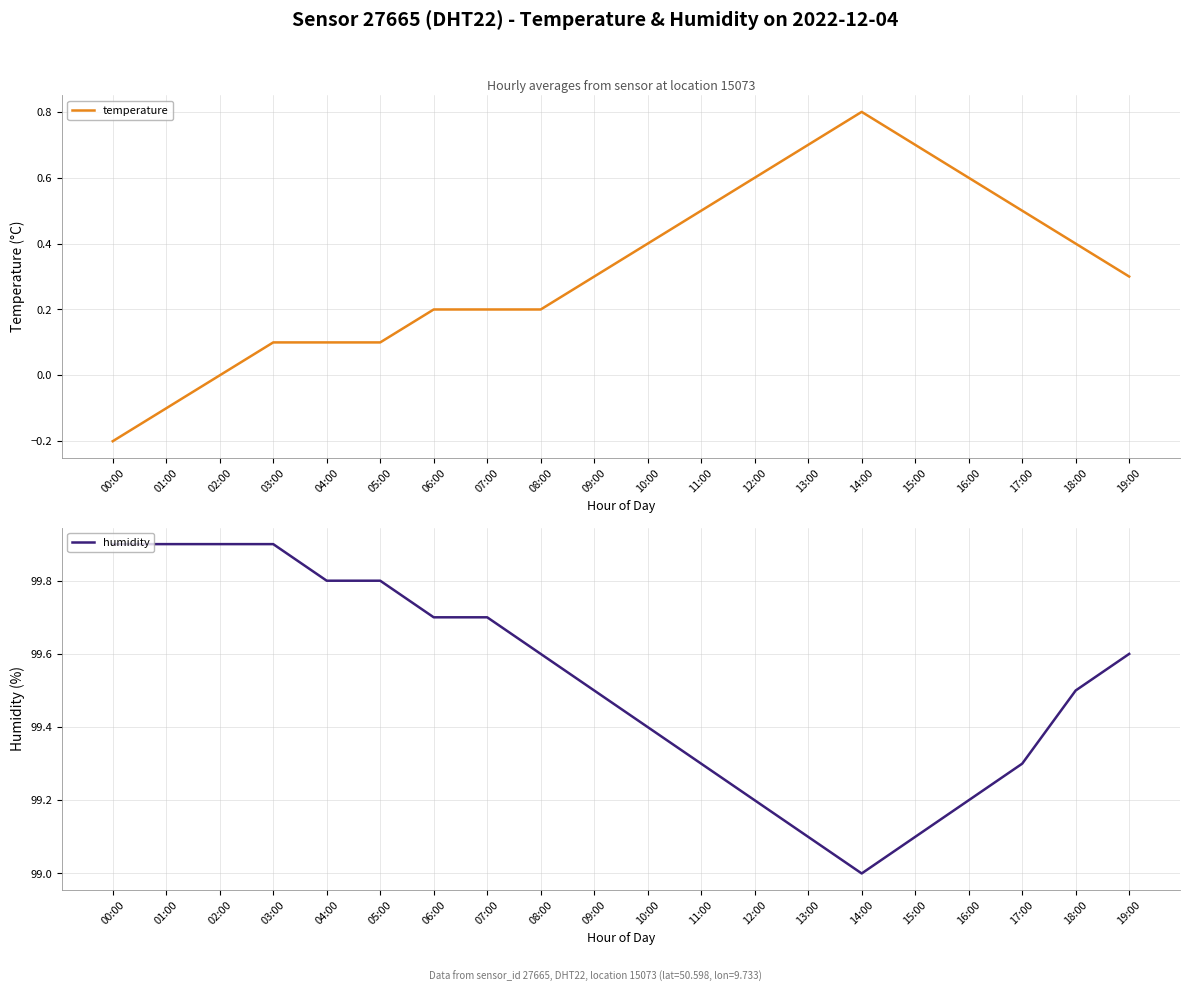

What are all the series names shown in the legend?

temperature, humidity